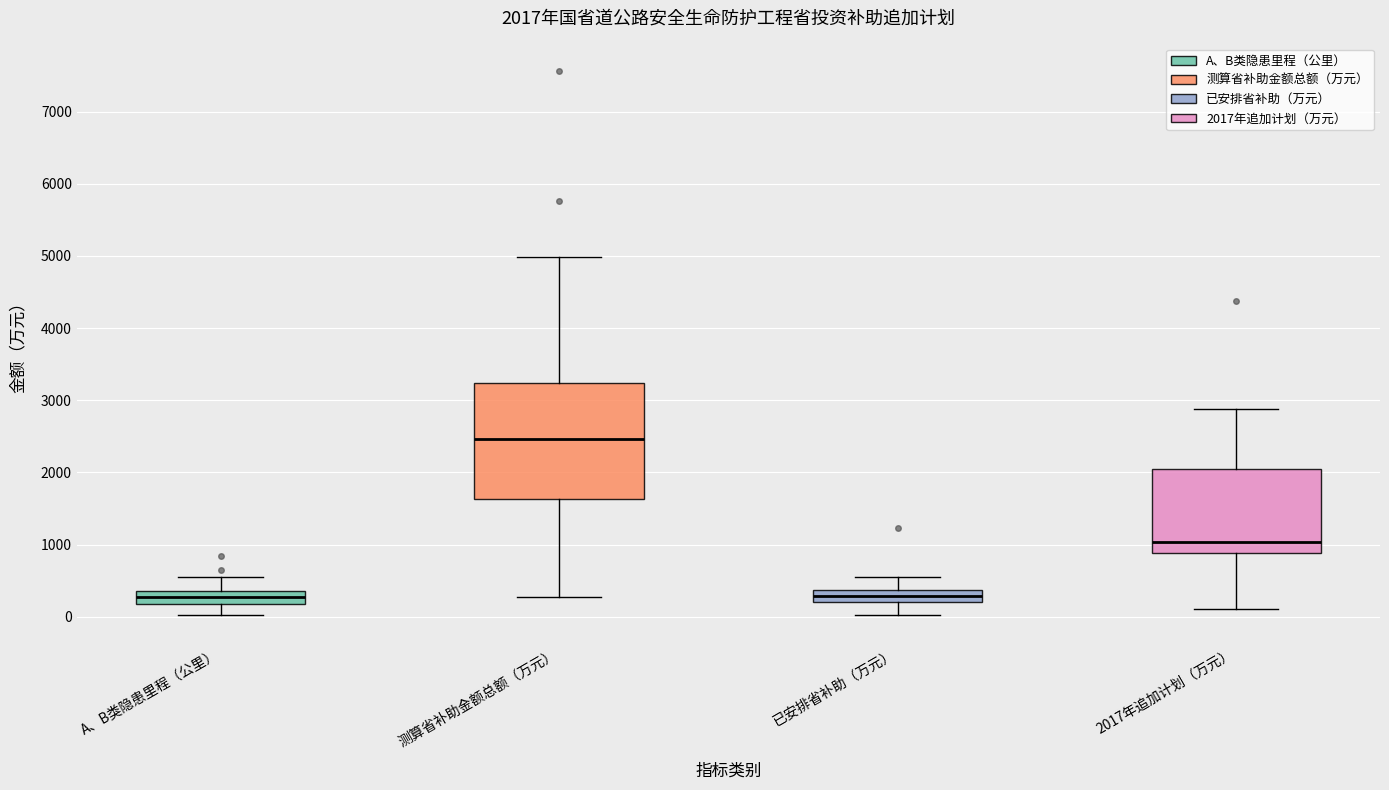

Which box is the tallest, from its lower edge to its upper edge?

测算省补助金额总额（万元）